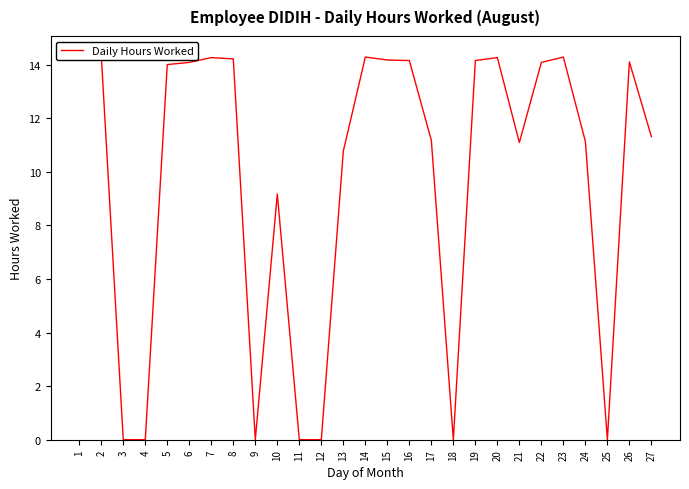

What is the ratio of the value at 8 to the value at 22?

1.0